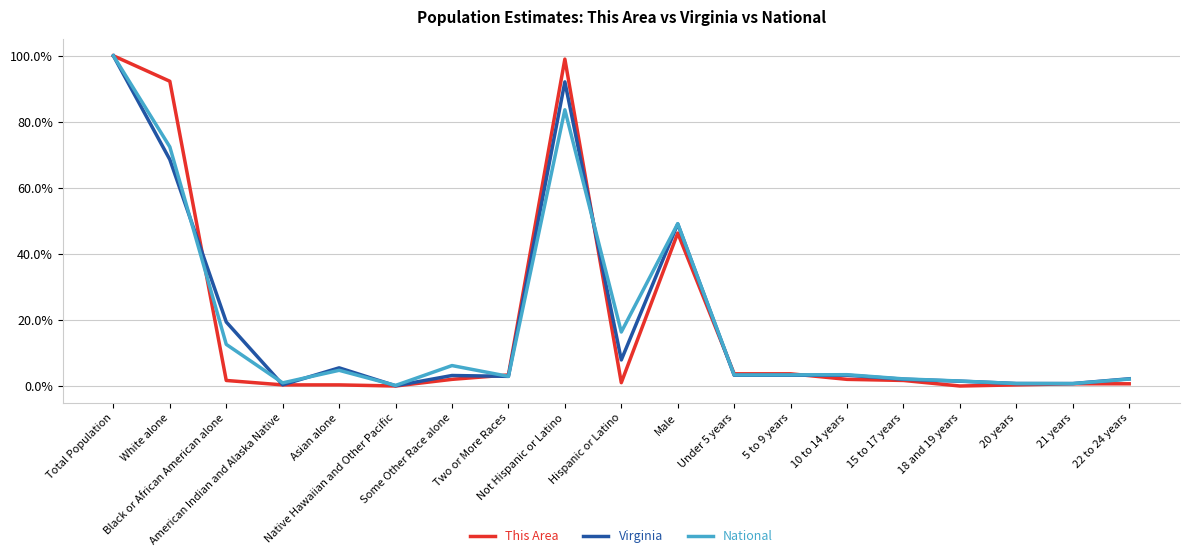

After their last crossing, which series has the higher values: Virginia or This Area?

Virginia